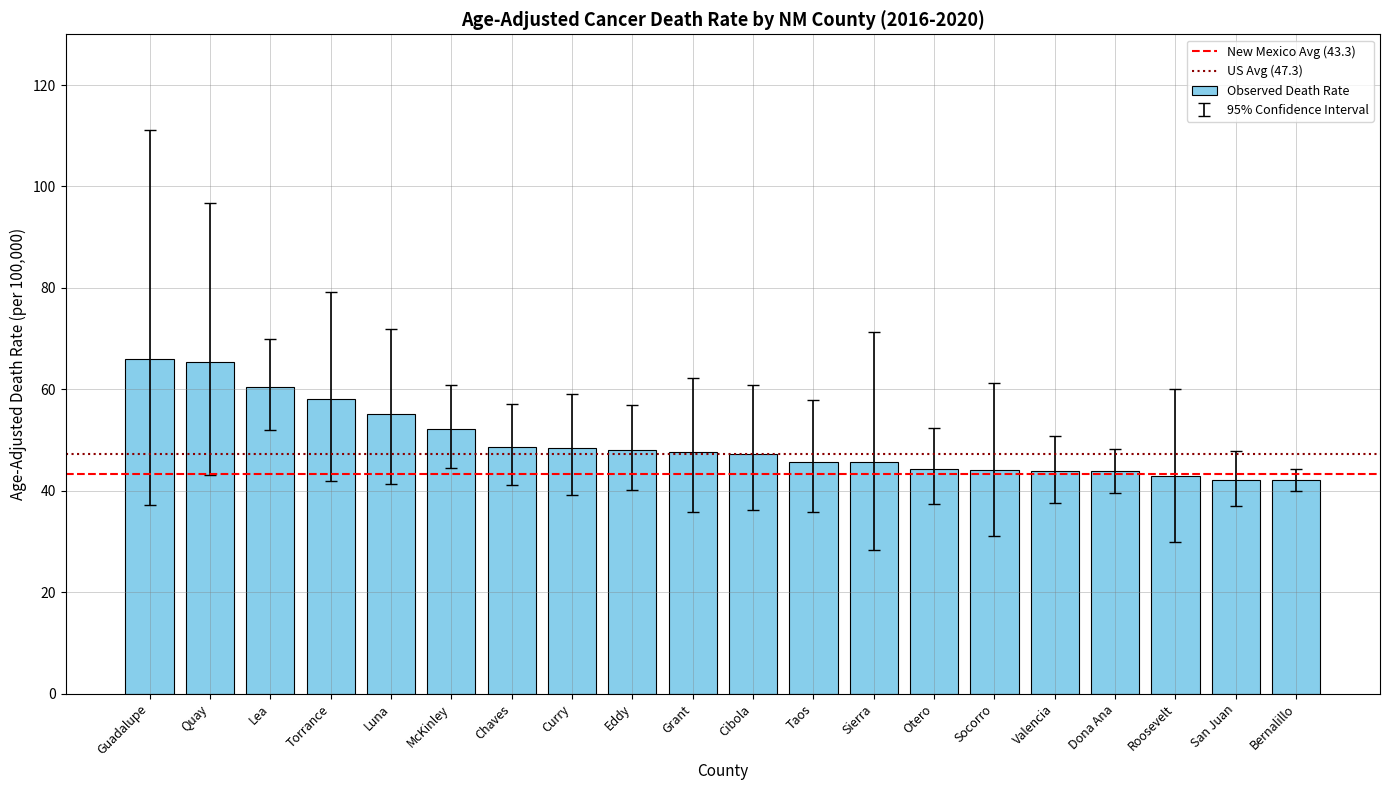

What is the minimum value shown in the chart?

42.1